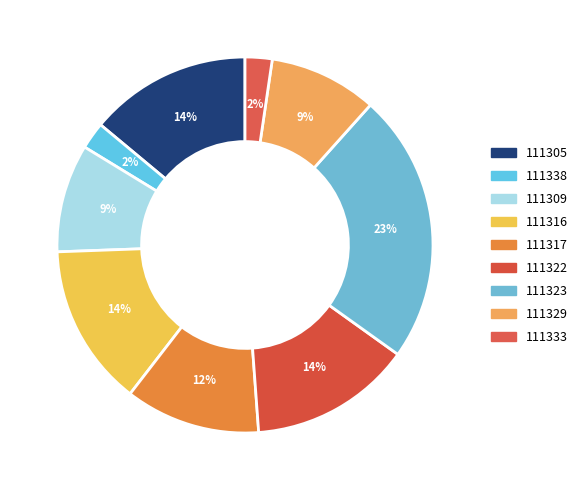

How many slices are in this pie chart?

9